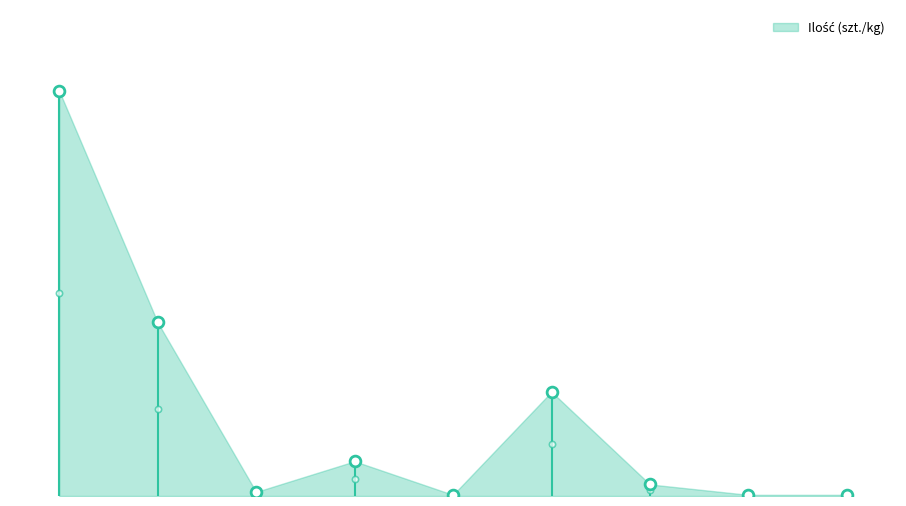

What is the change in value from 2 to 3?

+265